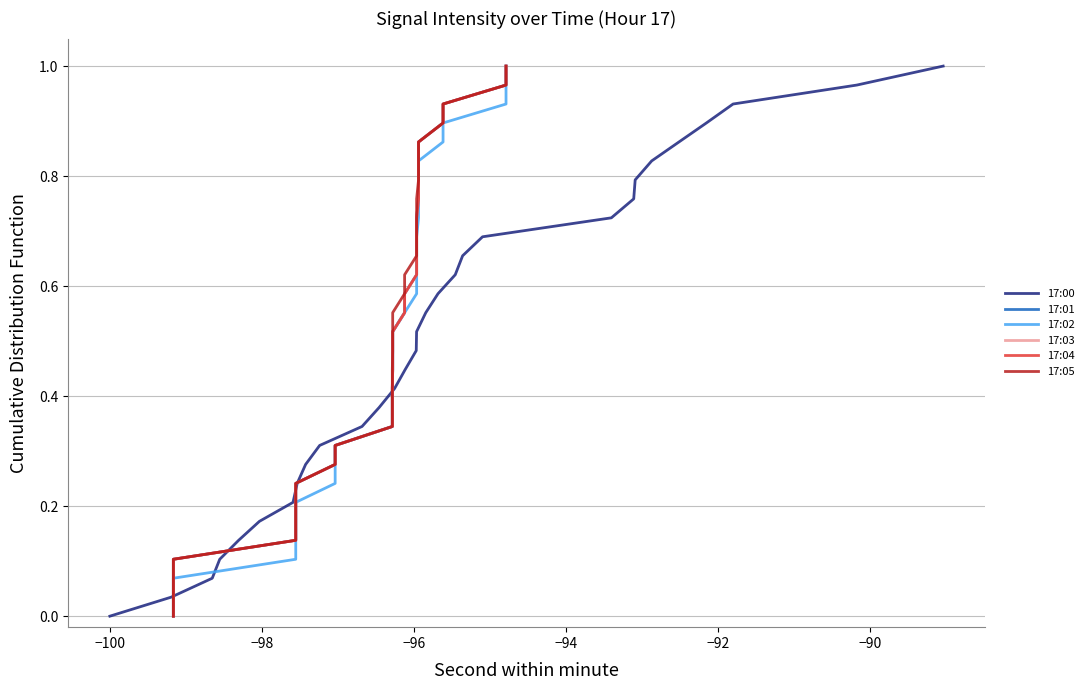

Is it true that 17:05 equals 1.3 at 25?

False